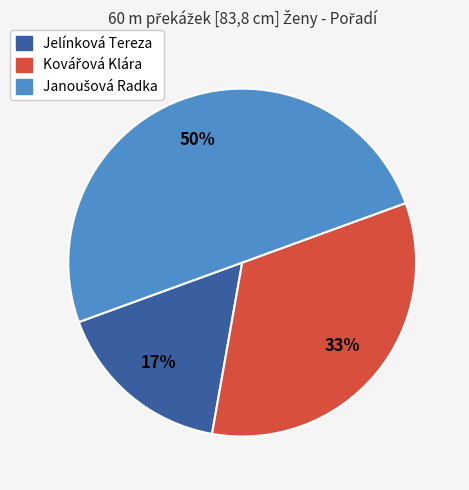

To the nearest percent, what percentage of the pie is Jelínková Tereza?

17%